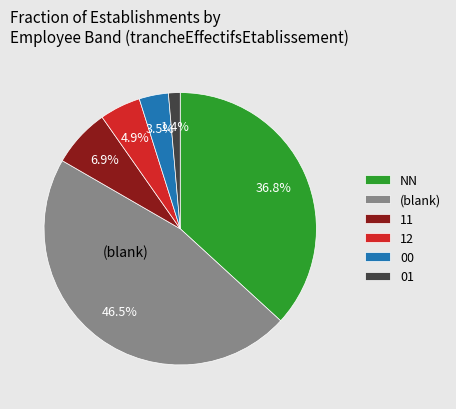

How much of the chart is everything except 12?

95.1%